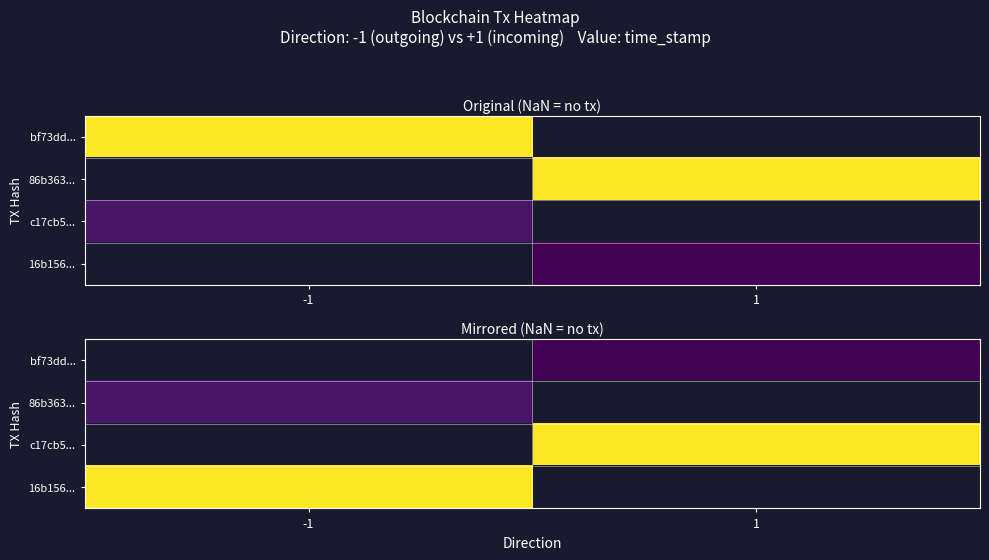

Is the value of 16b156... at -1 greater than the value of 86b363... at 1?

No